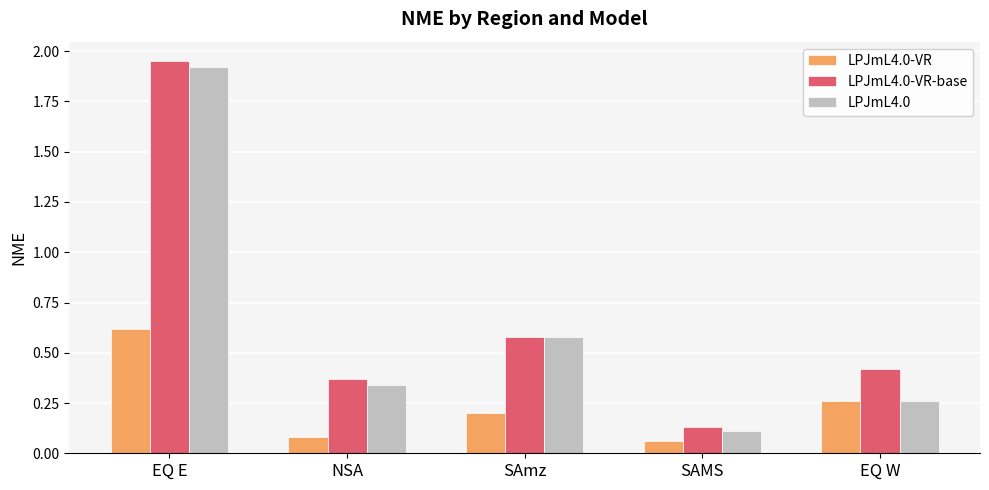

The value of LPJmL4.0-VR at EQ E is 0.3. True or false?

False